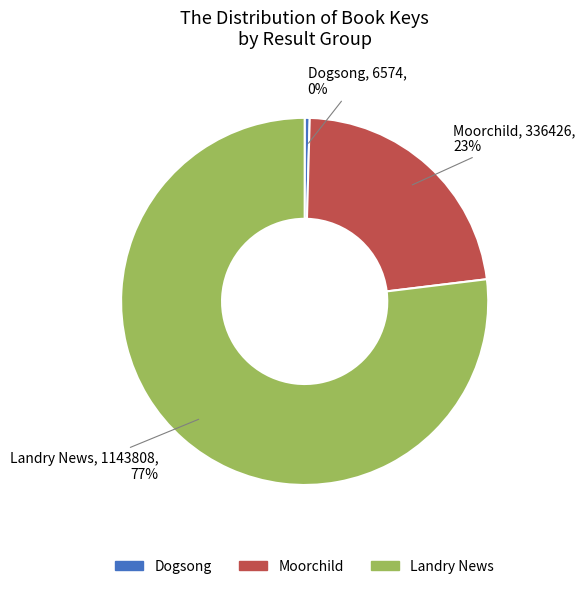

Which category has the smallest portion of the pie?

Dogsong